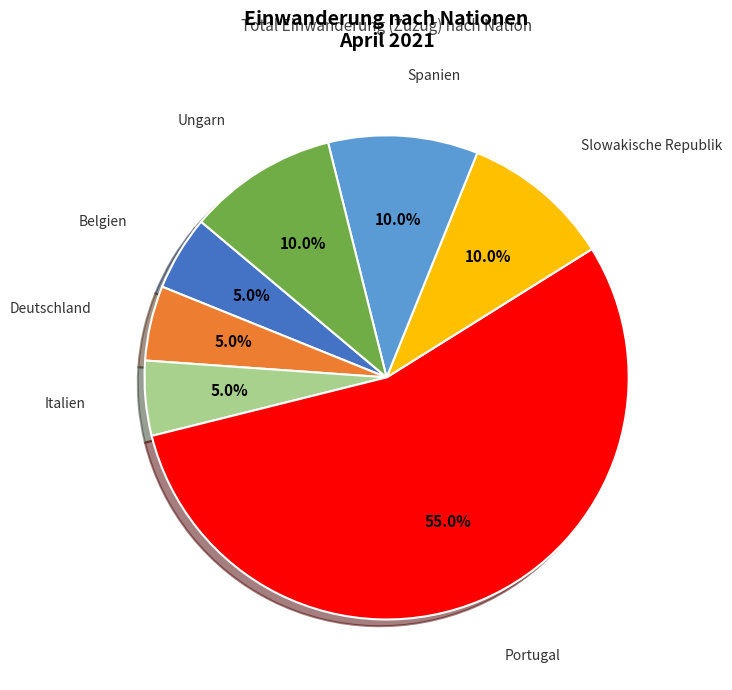

Does any single category account for the majority?

Yes